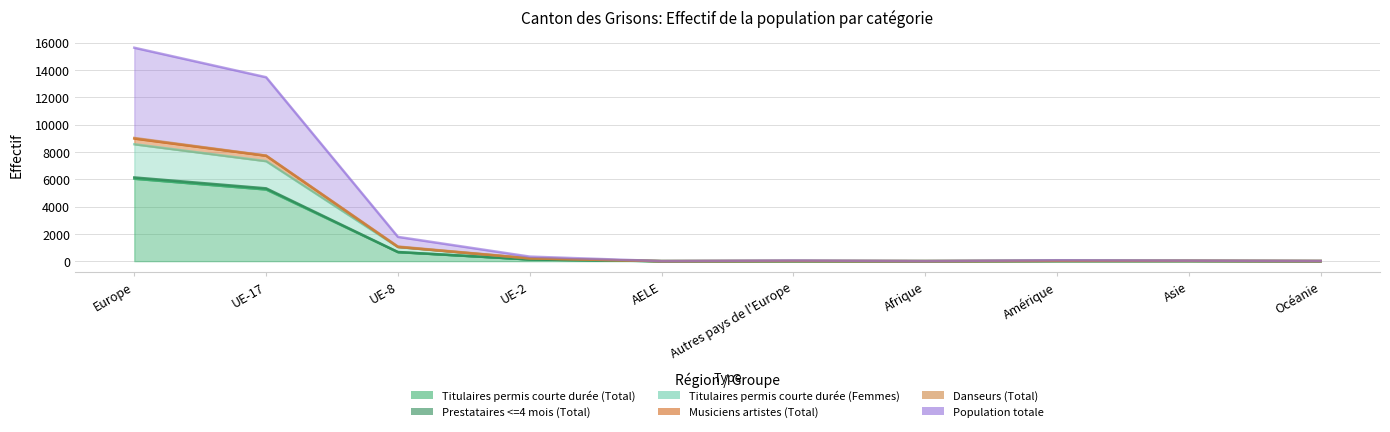

Which category has the lowest value in the Titulaires permis courte durée (Femmes) series?

AELE